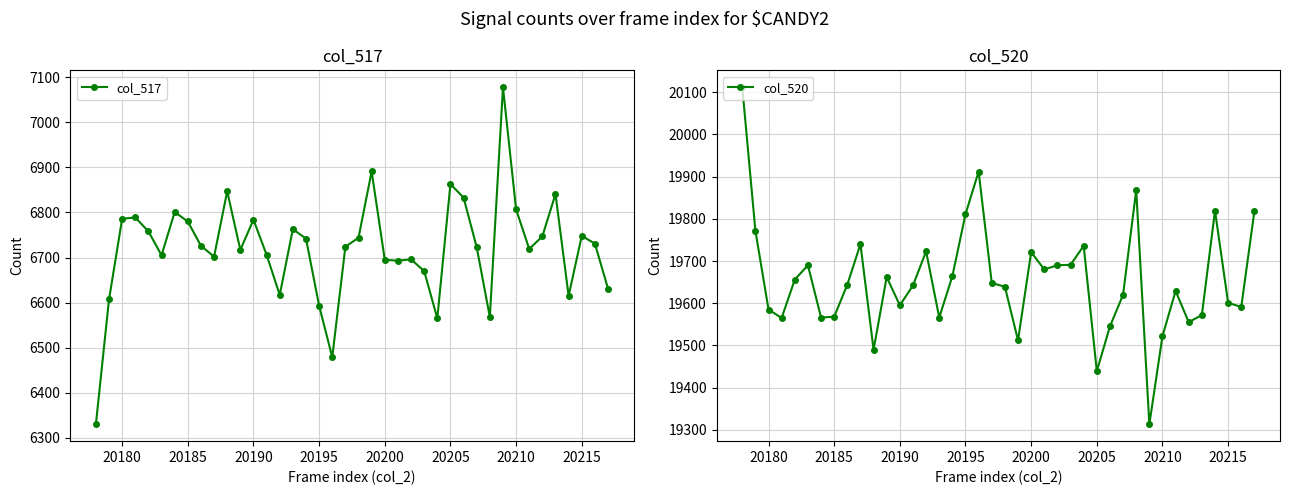

Is this an area chart (filled region under the line)?

No